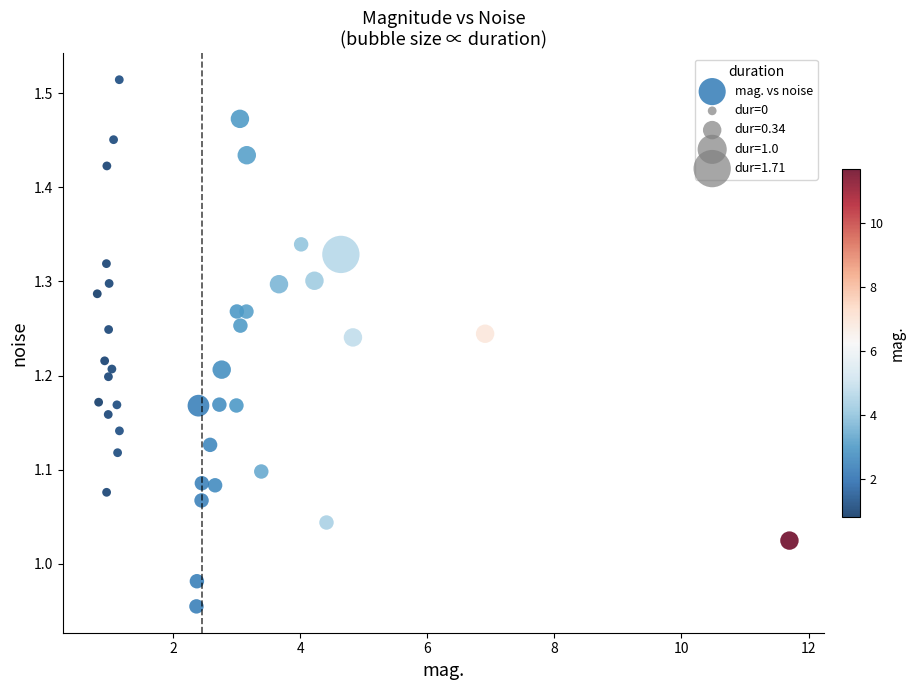

What is the range of Y values (max minus min)?

0.6